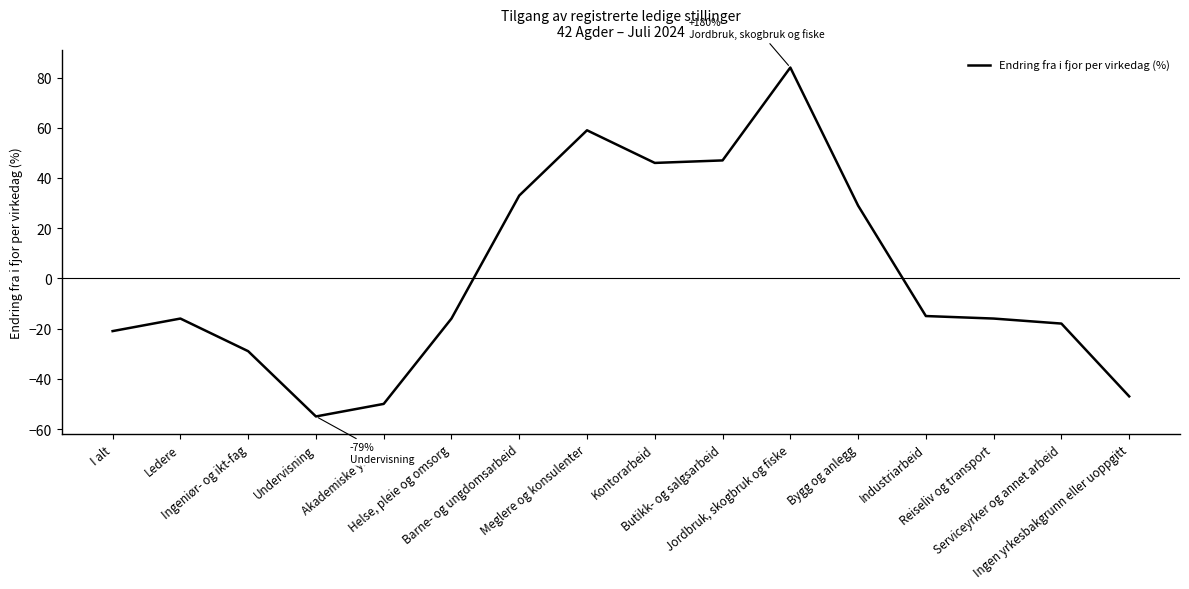

What is the difference between the maximum and minimum values?

139